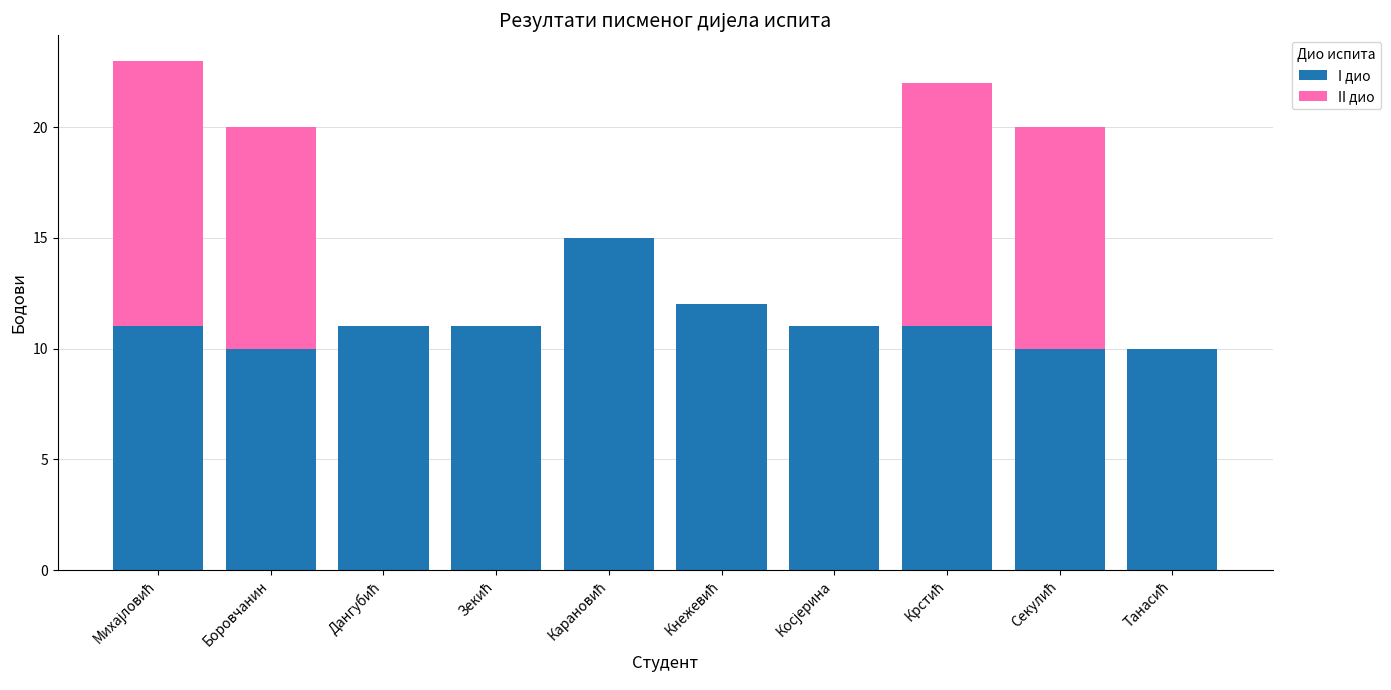

What is the maximum value for I дио?

15